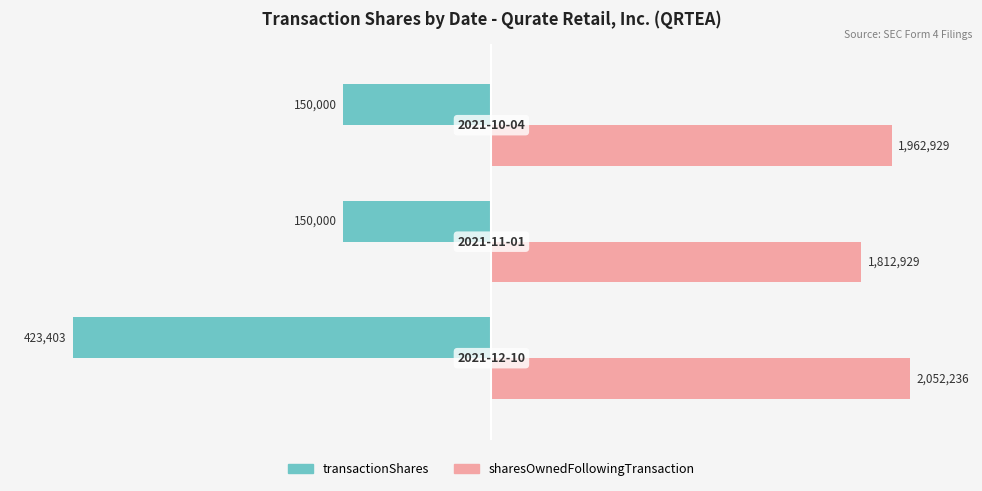

What are all the series names shown in the legend?

transactionShares, sharesOwnedFollowingTransaction